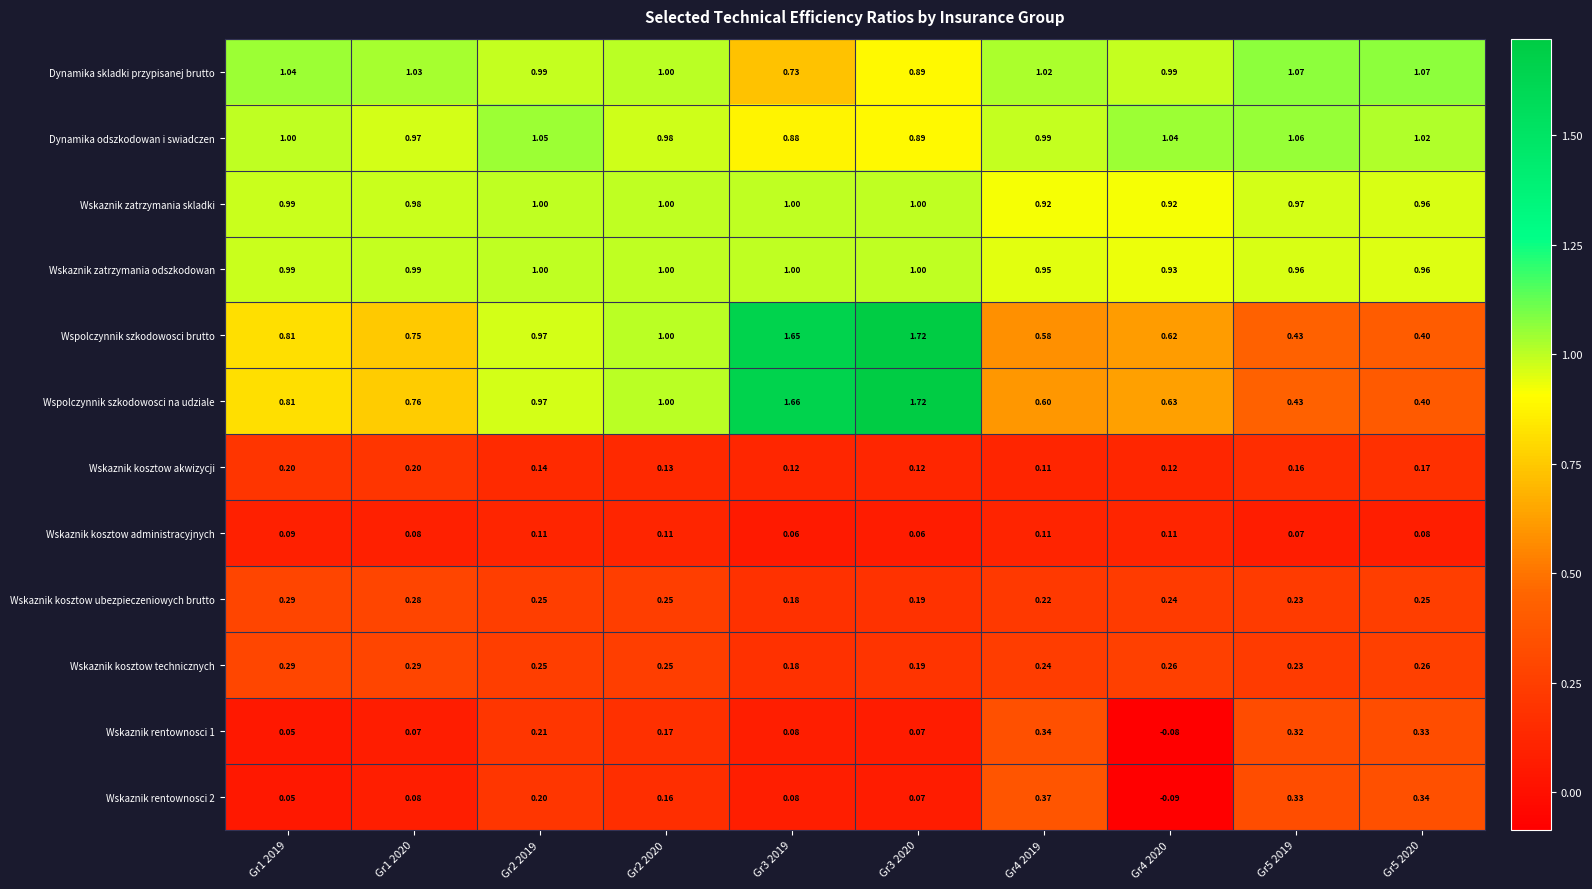

Is the value of Wskaznik kosztow technicznych at Gr1 2019 greater than the value of Wskaznik kosztow administracyjnych at Gr5 2020?

Yes